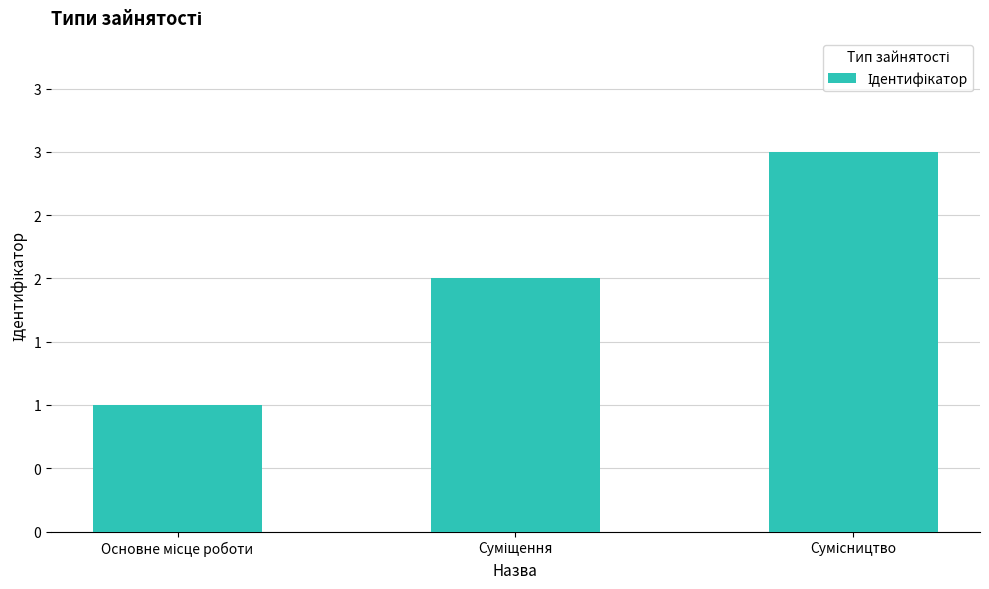

Approximately how many times larger is the value at Сумісництво compared to Суміщення?

1.5